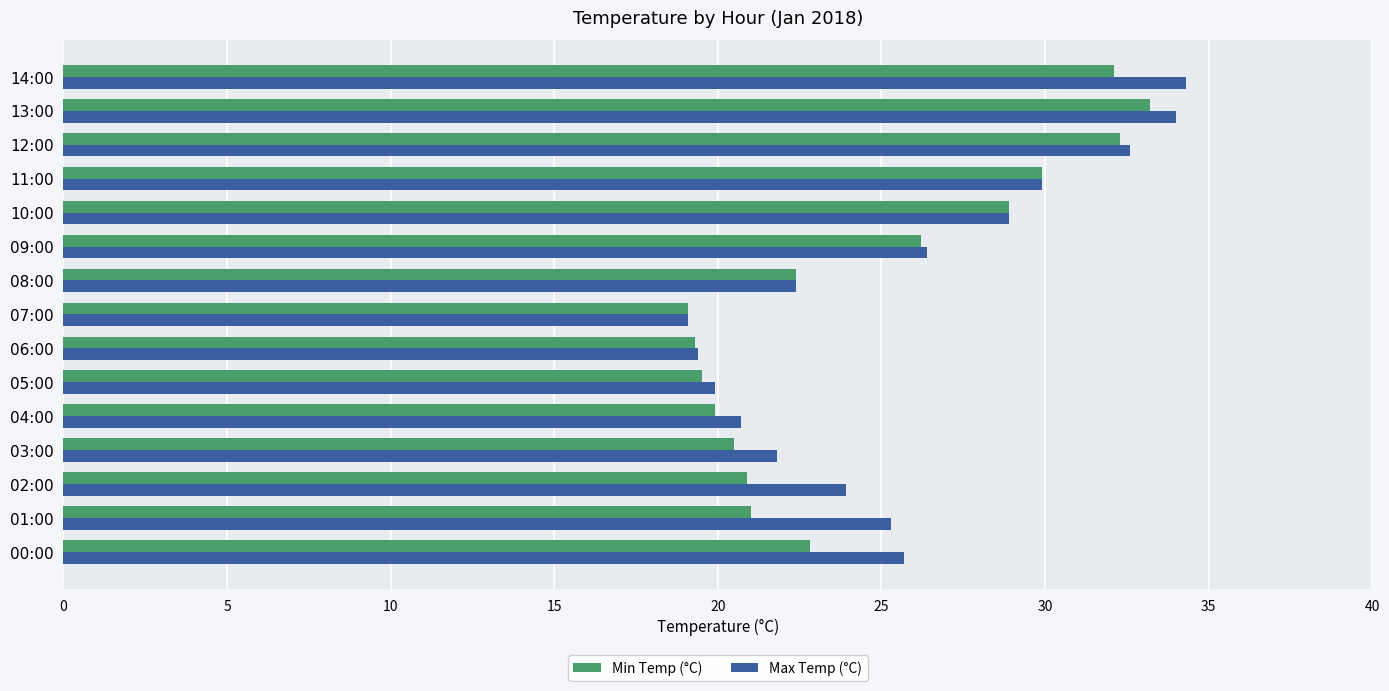

Between 08:00 and 09:00, which series saw the biggest shift?

Max Temp (°C)